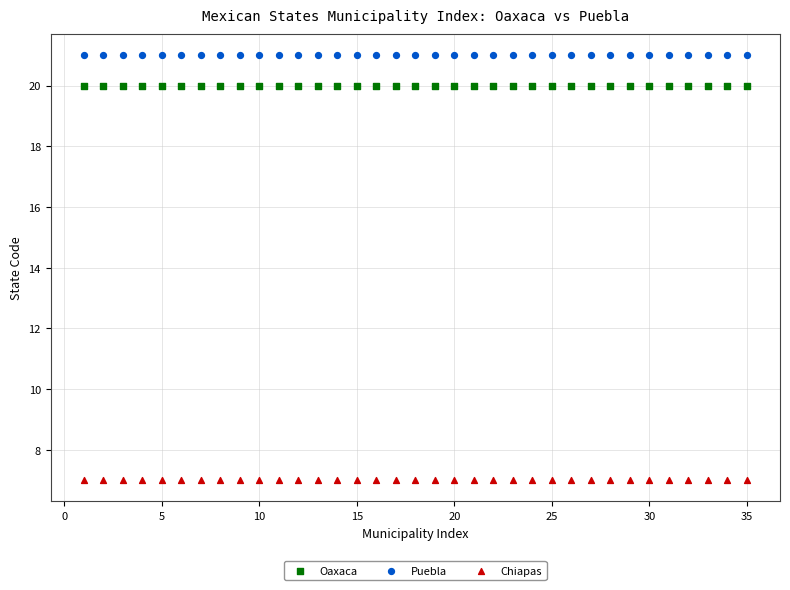

Which series reaches the maximum Y coordinate?

Puebla